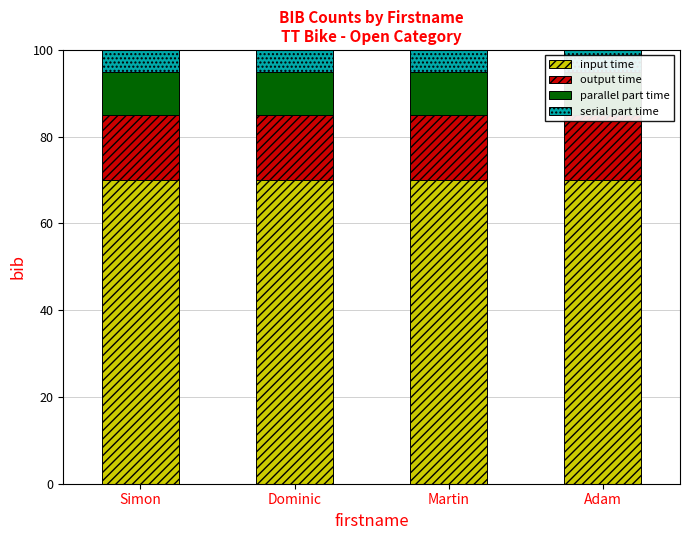

Reading right to left, what are all the values shown in this chart?

input time: Adam=70	Martin=70	Dominic=70	Simon=70
output time: Adam=15	Martin=15	Dominic=15	Simon=15
parallel part time: Adam=10	Martin=10	Dominic=10	Simon=10
serial part time: Adam=5	Martin=5	Dominic=5	Simon=5